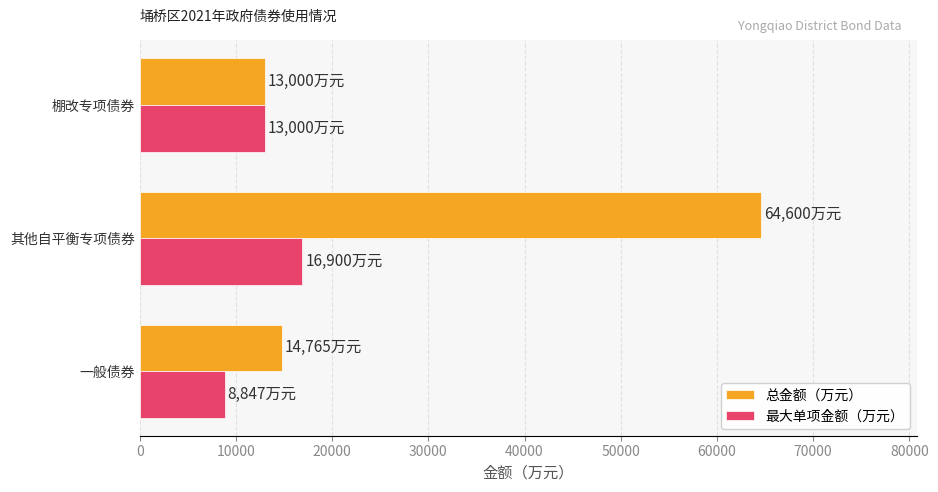

At which category is the sum across all series the highest?

其他自平衡专项债券